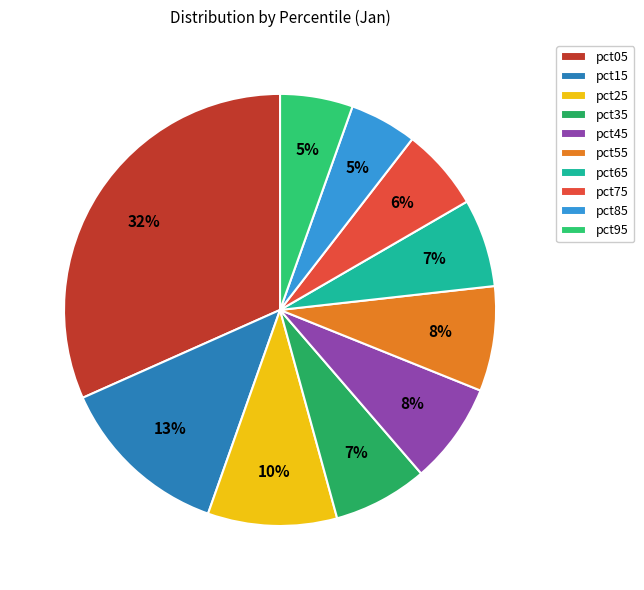

Does any single category account for the majority?

No